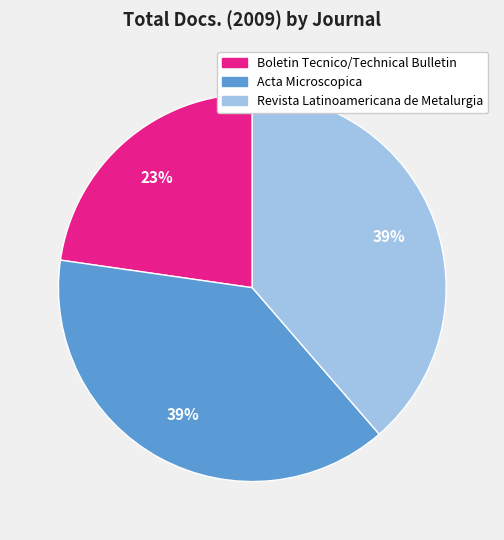

To the nearest percent, what is the average slice percentage?

33%